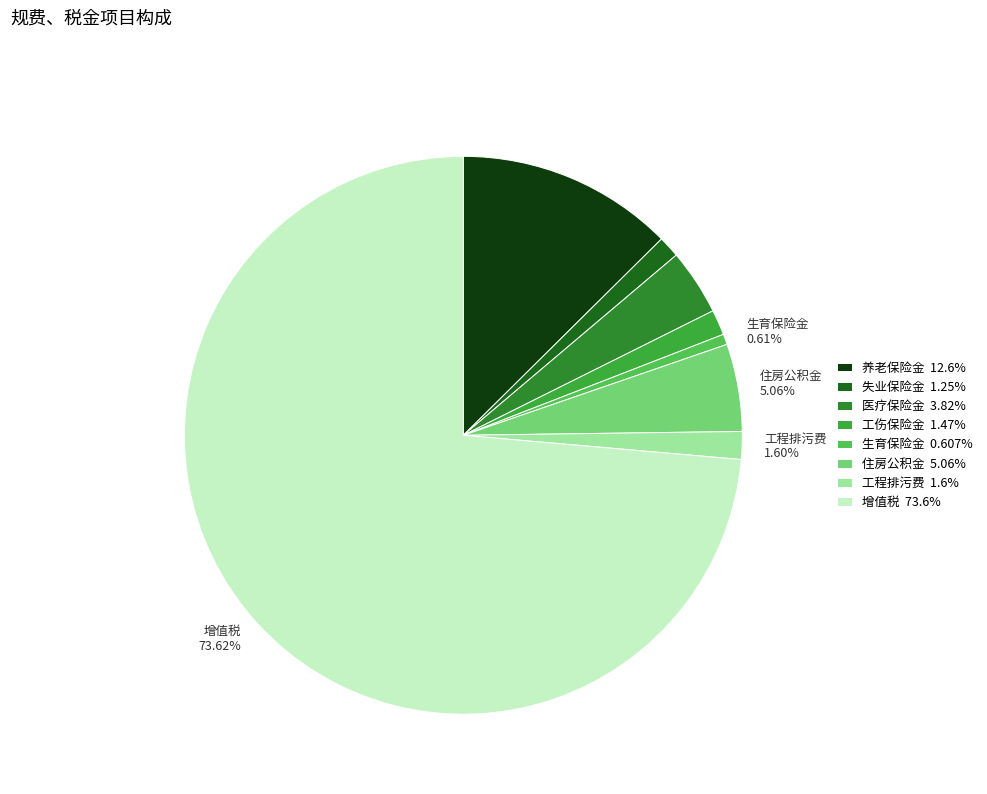

Which has a higher value, 工程排污费 or 增值税?

增值税